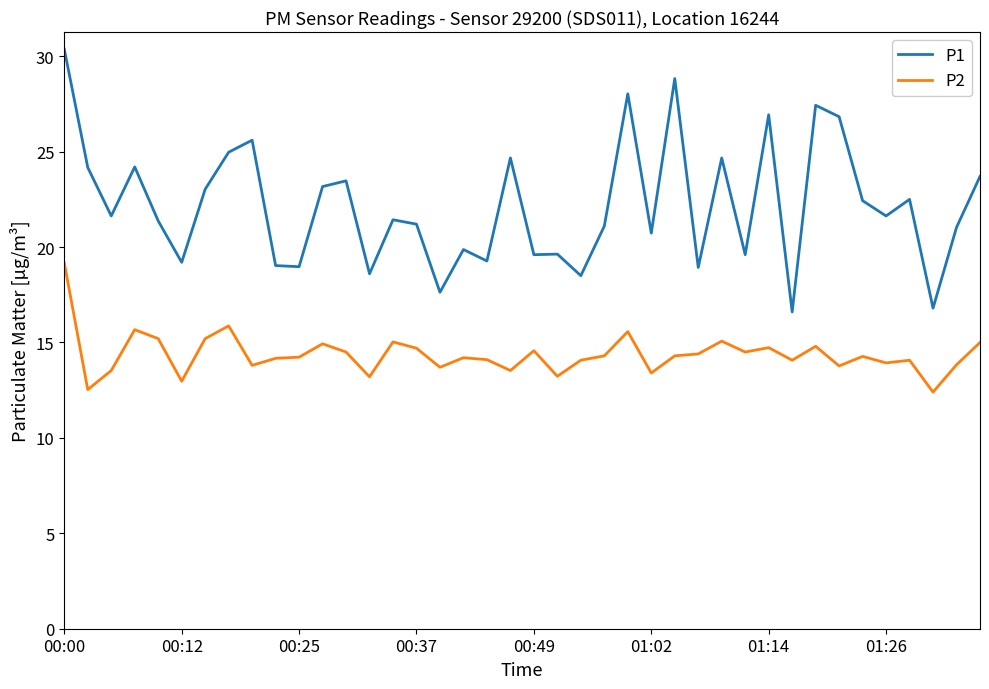

Which series has the largest range (max minus min)?

P1